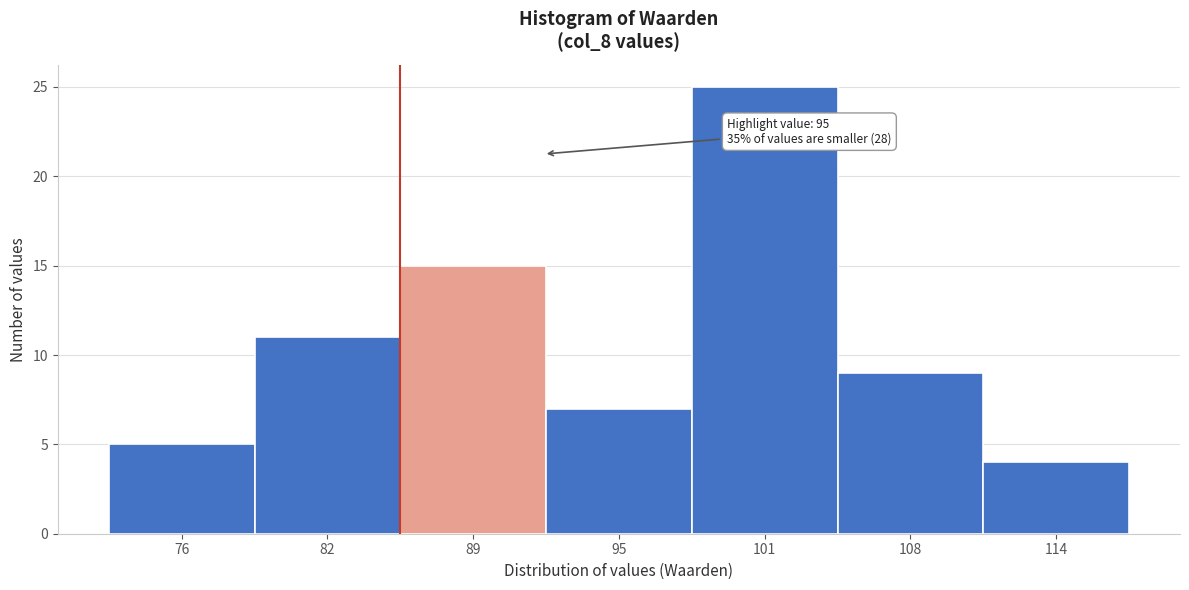

Reading left to right, list all the values displayed in this chart.

5	11	15	7	25	9	4